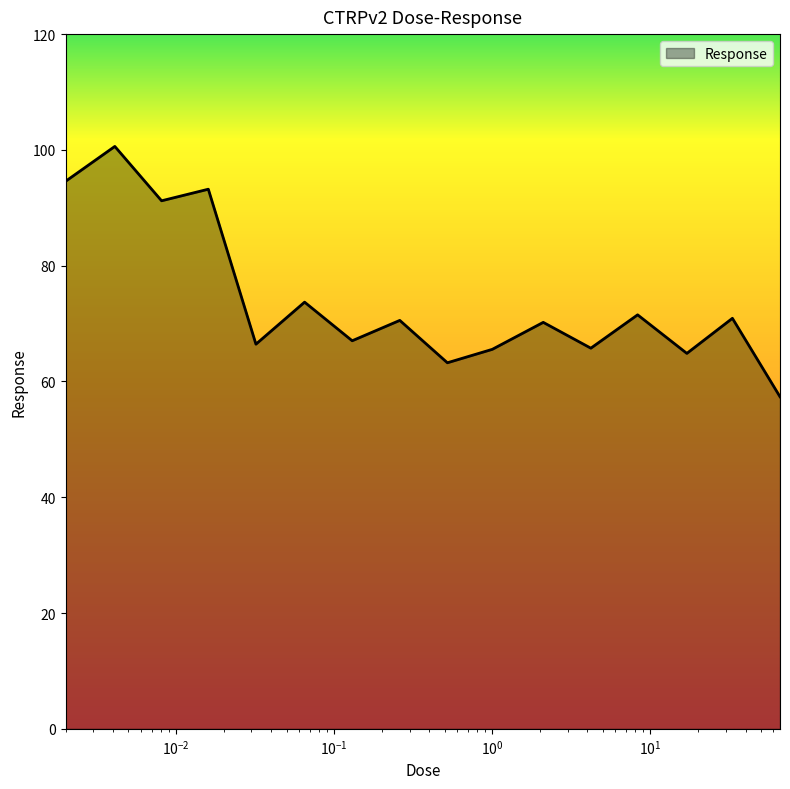

How many lines are shown in the chart?

1